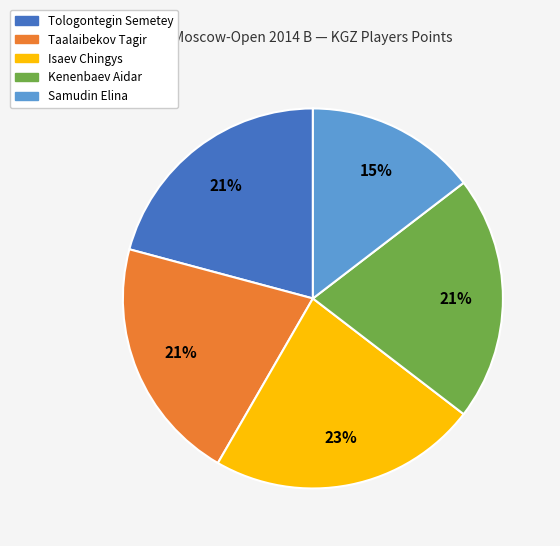

Is it true that Kenenbaev Aidar is 14% of the pie?

False